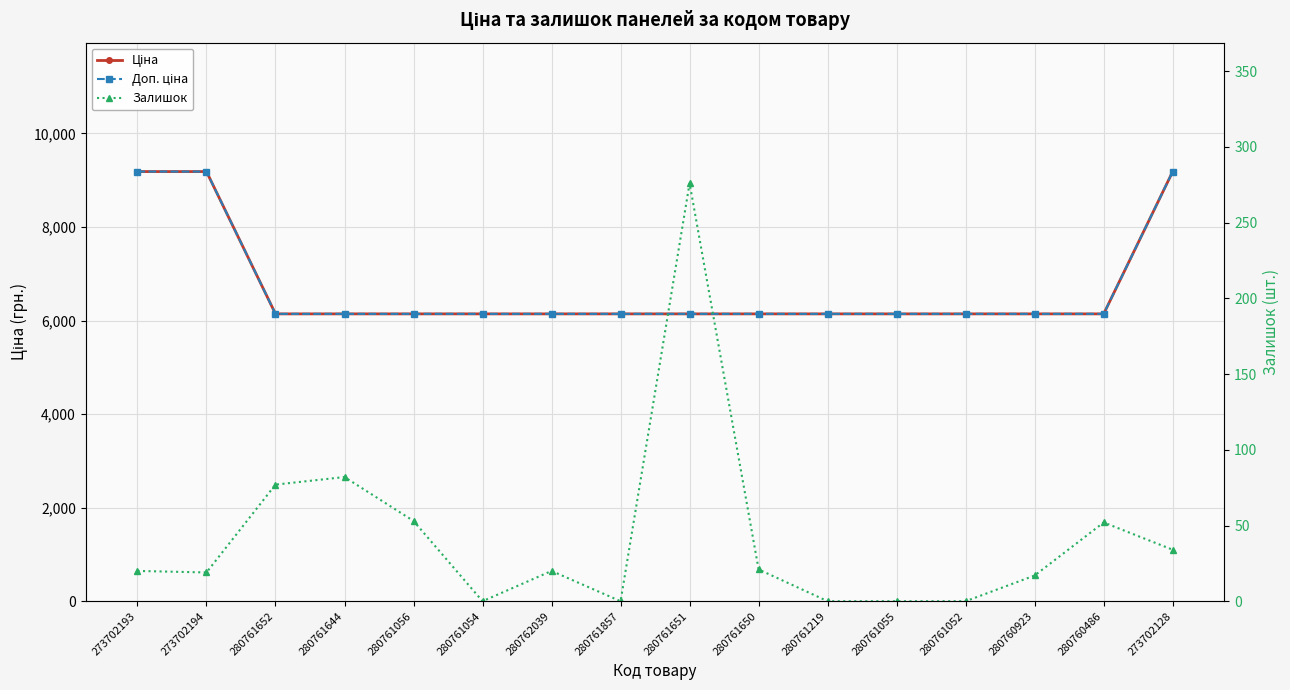

What is the label of the 7th point from the right?

280761650